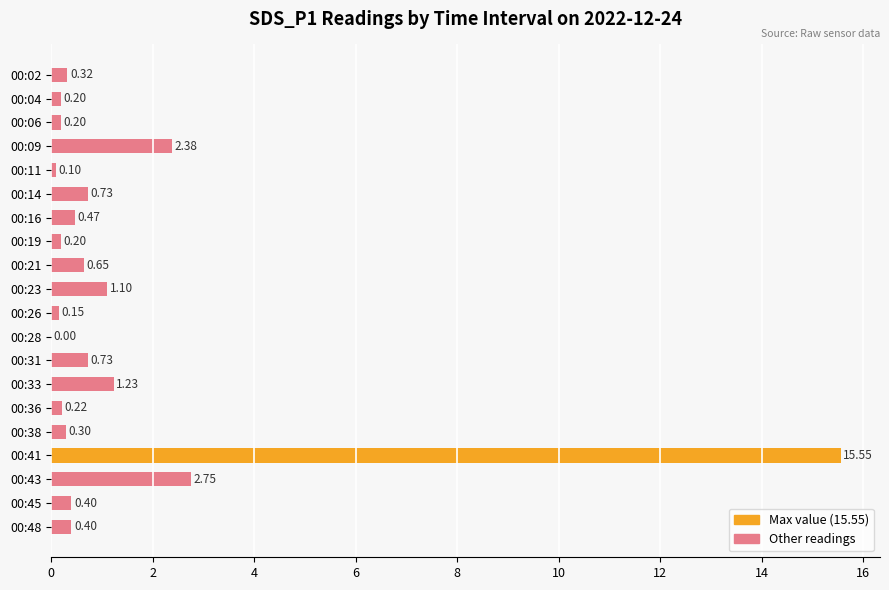

What is the average value?

1.4